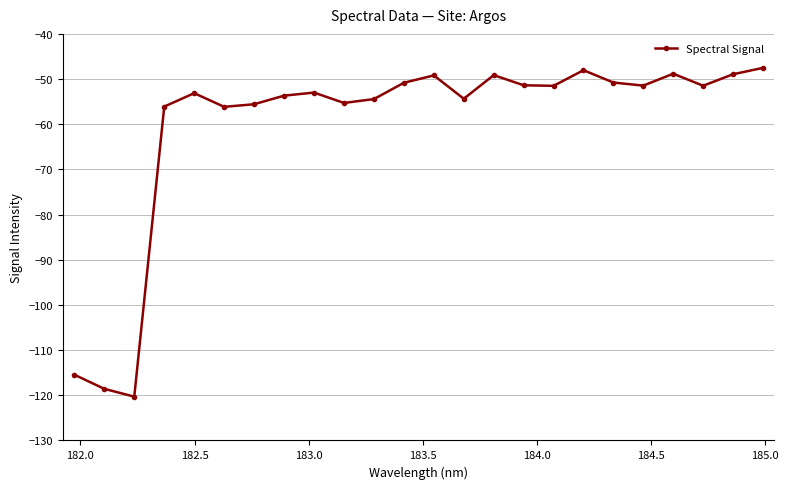

How many points are lower than both their immediate neighbors (excluding endpoints)?

7